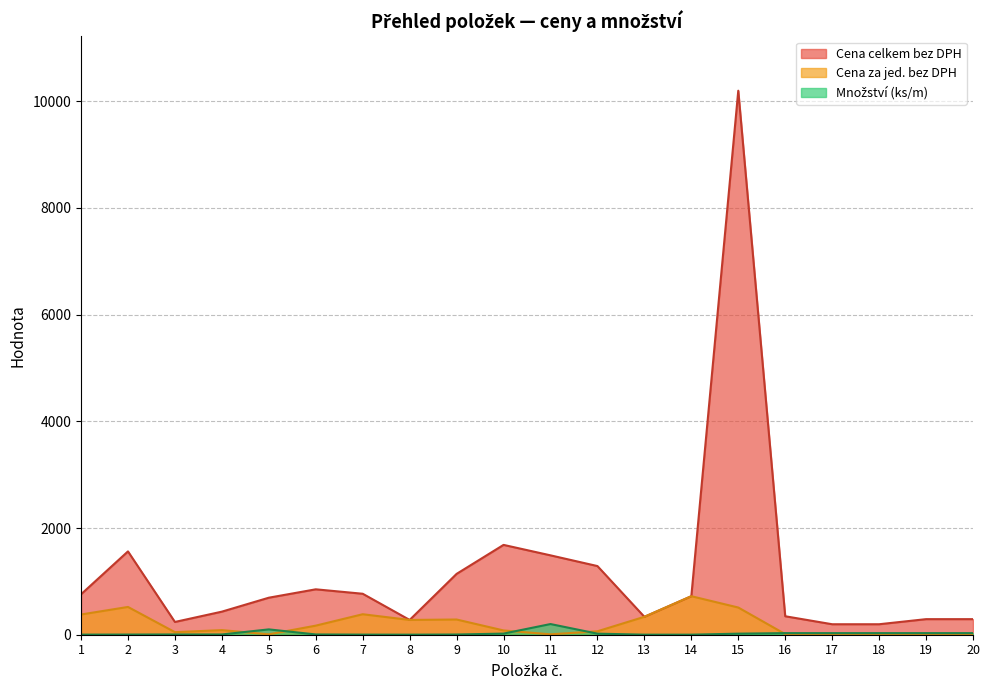

True or false: Cena za jed. bez DPH and Cena celkem bez DPH cross at least once.

False